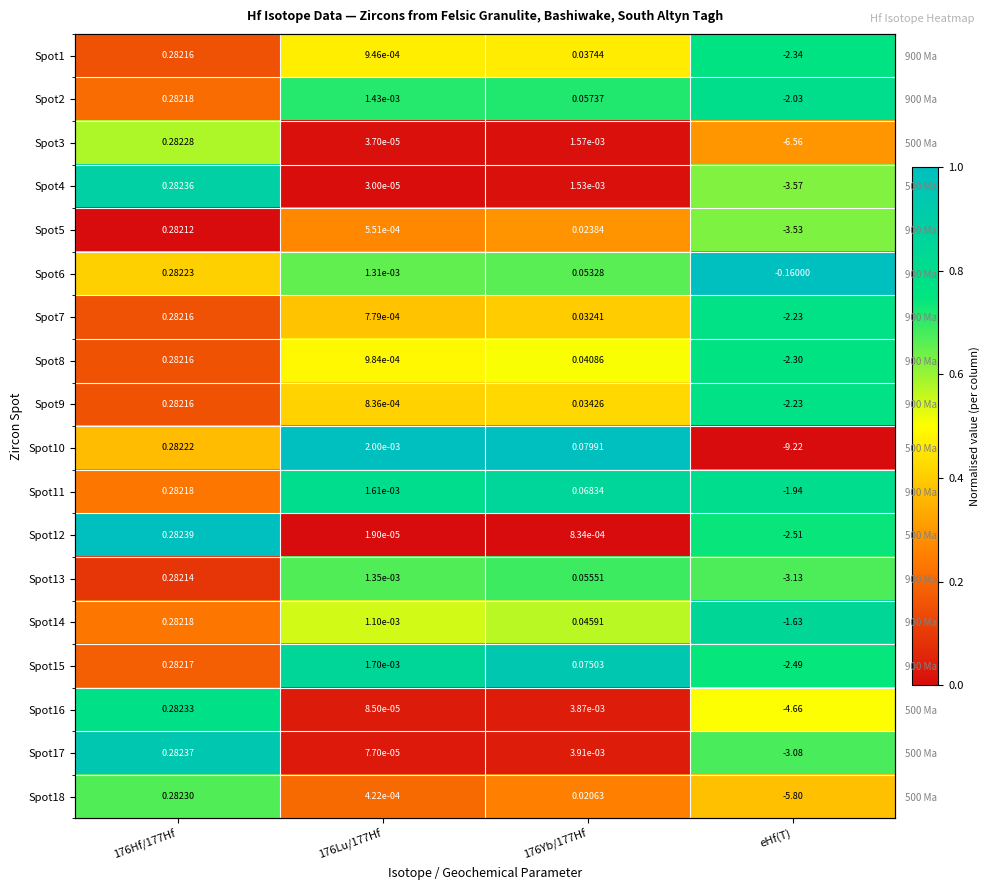

Which series has the widest spread of values?

Spot10